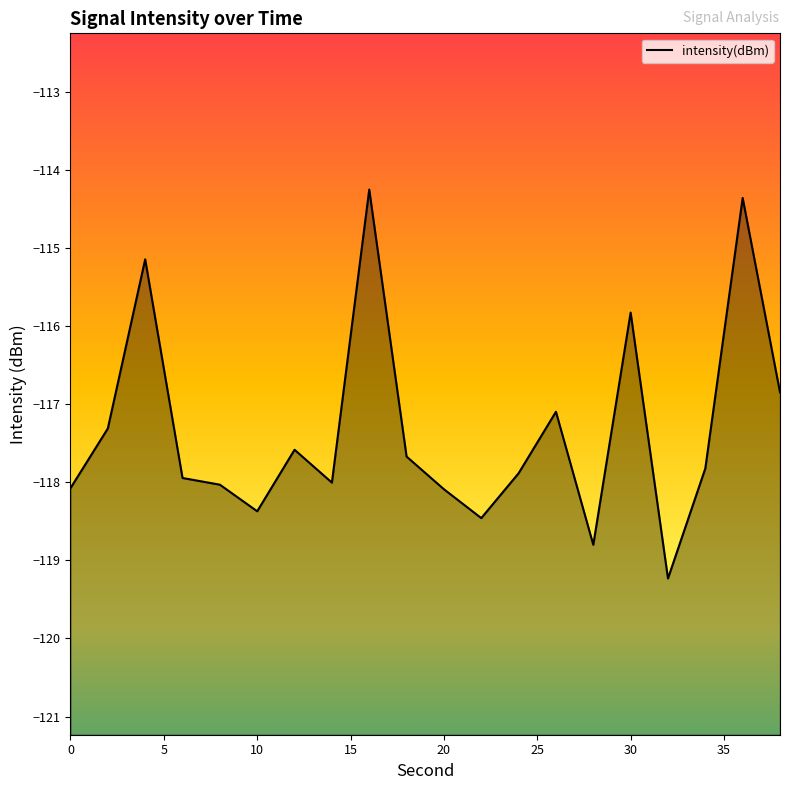

At which category does the data reach its first local peak?

4